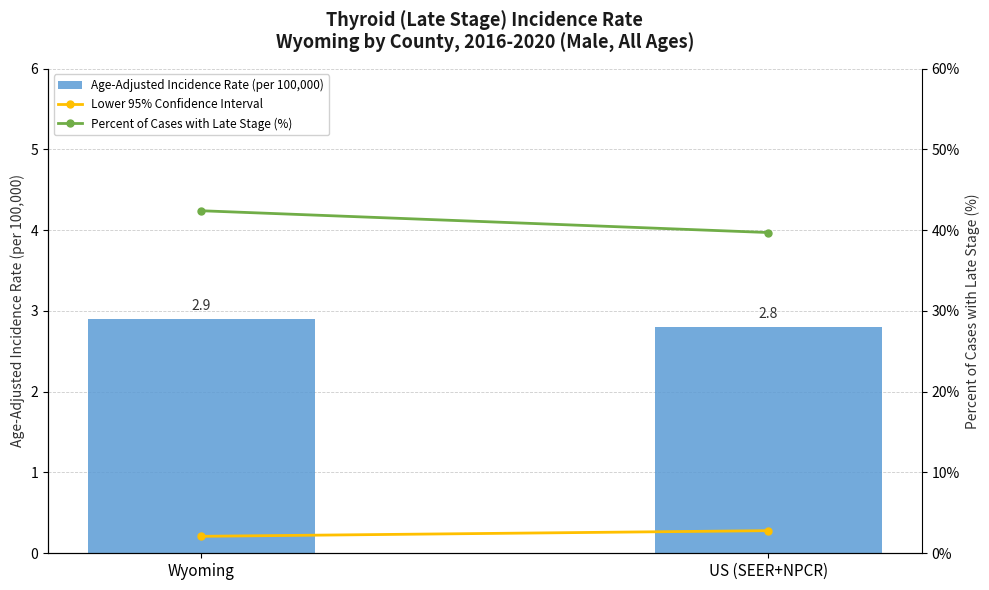

What is the spread (max minus min) of values at Wyoming?

40.3